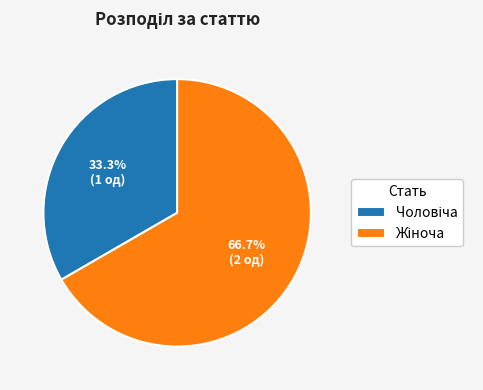

To the nearest percent, what is the average slice percentage?

50%